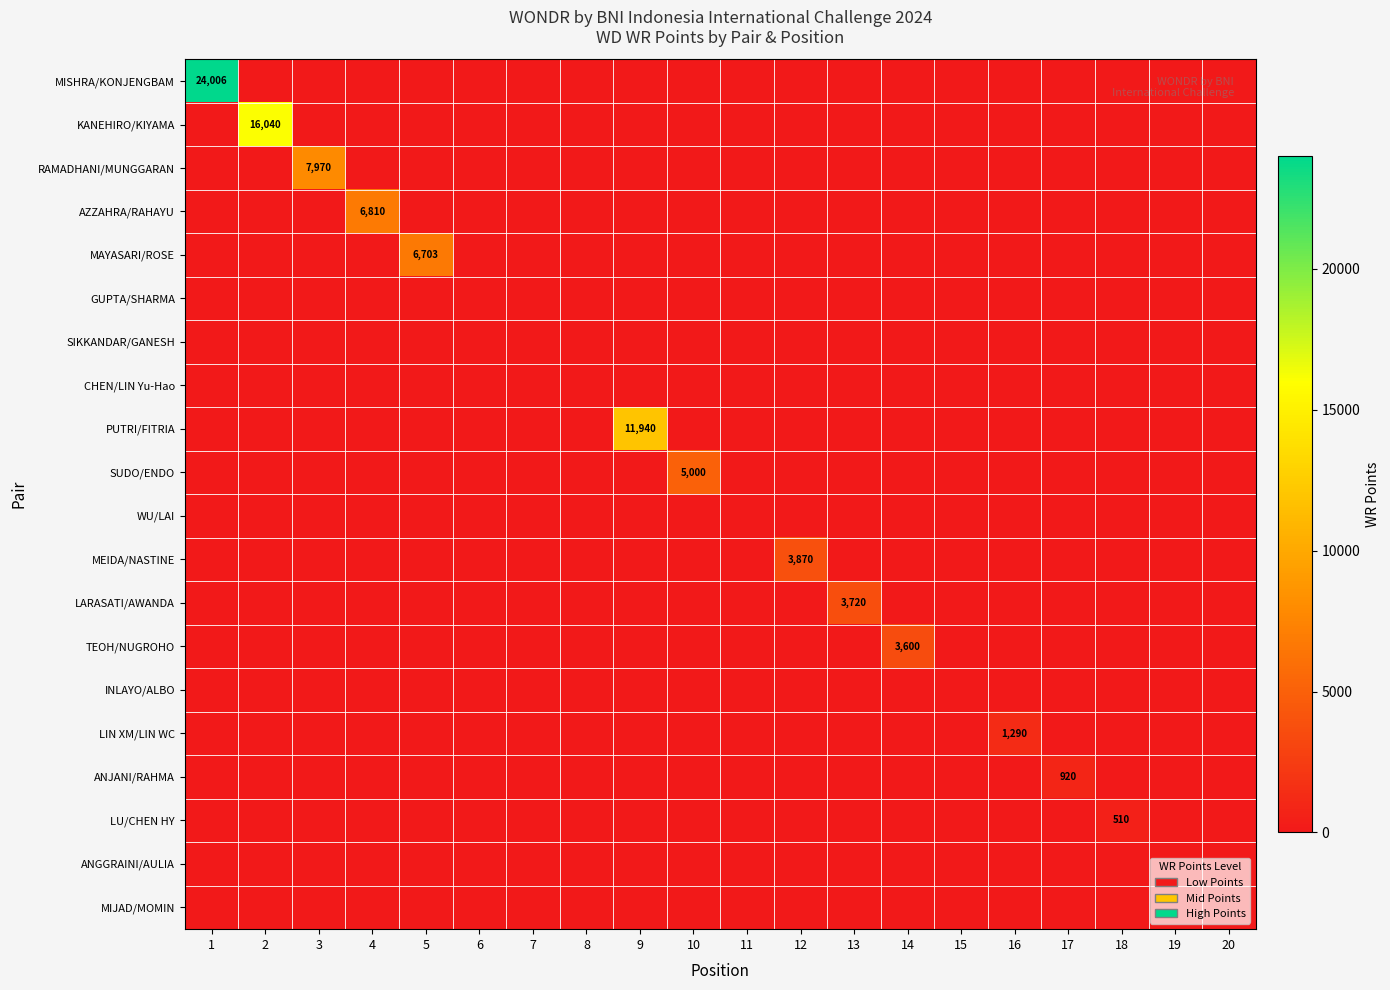

The value of MEIDA/NASTINE at 20 is 2627. True or false?

False